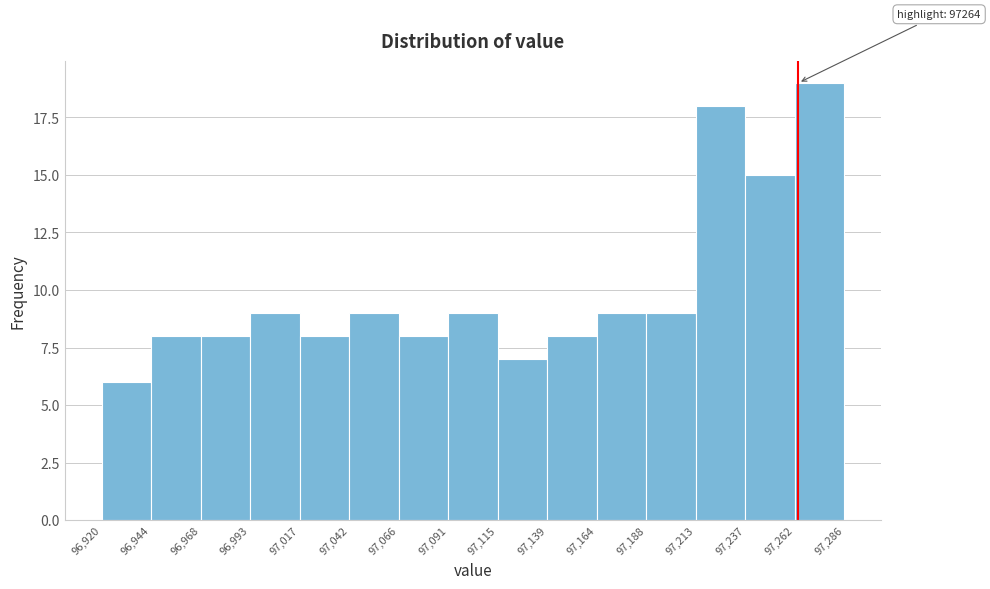

Which range on the x-axis has the tallest bar?

97,262 to 97,286